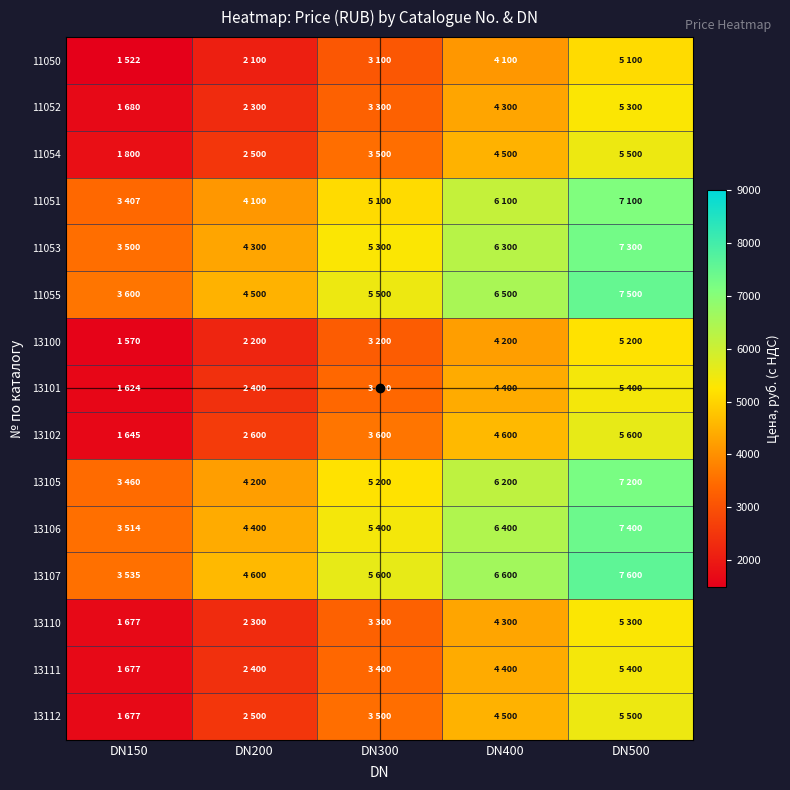

Rank the series at DN200 from lowest to highest value.

11050, 13100, 11052, 13110, 13101, 13111, 11054, 13112, 13102, 11051, 13105, 11053, 13106, 11055, 13107